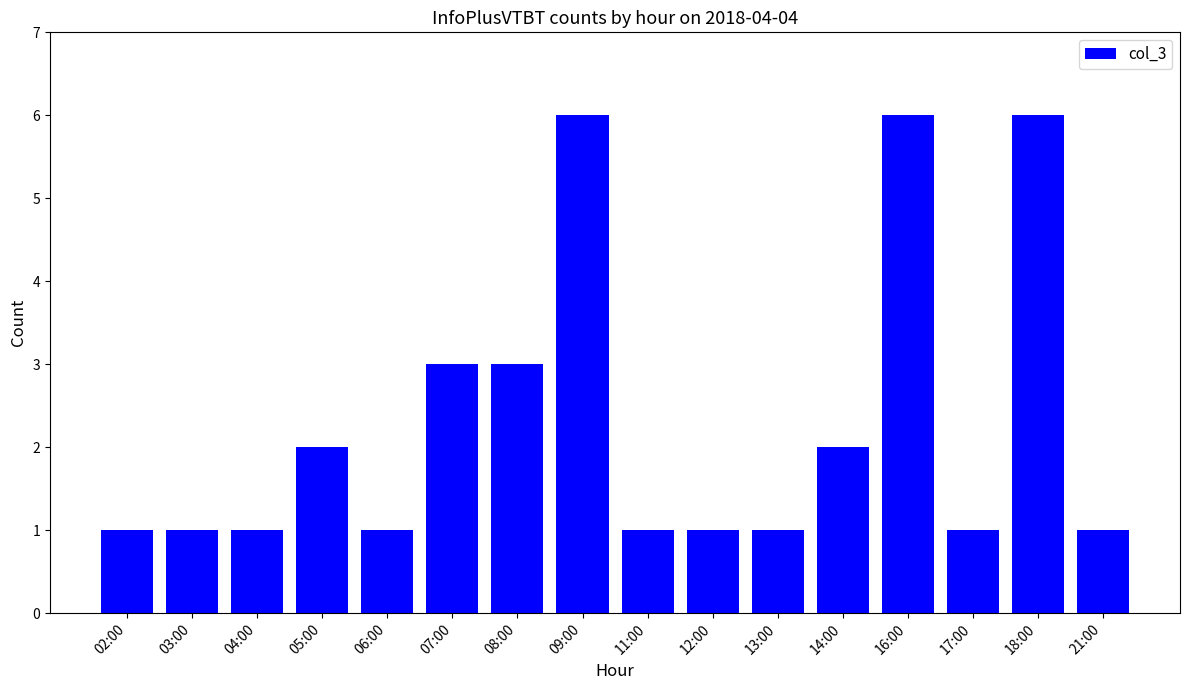

Between 04:00 and 07:00, which is larger?

07:00